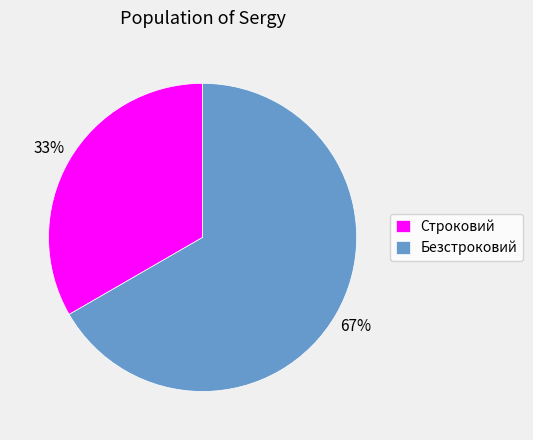

How many segments does this pie chart have?

2